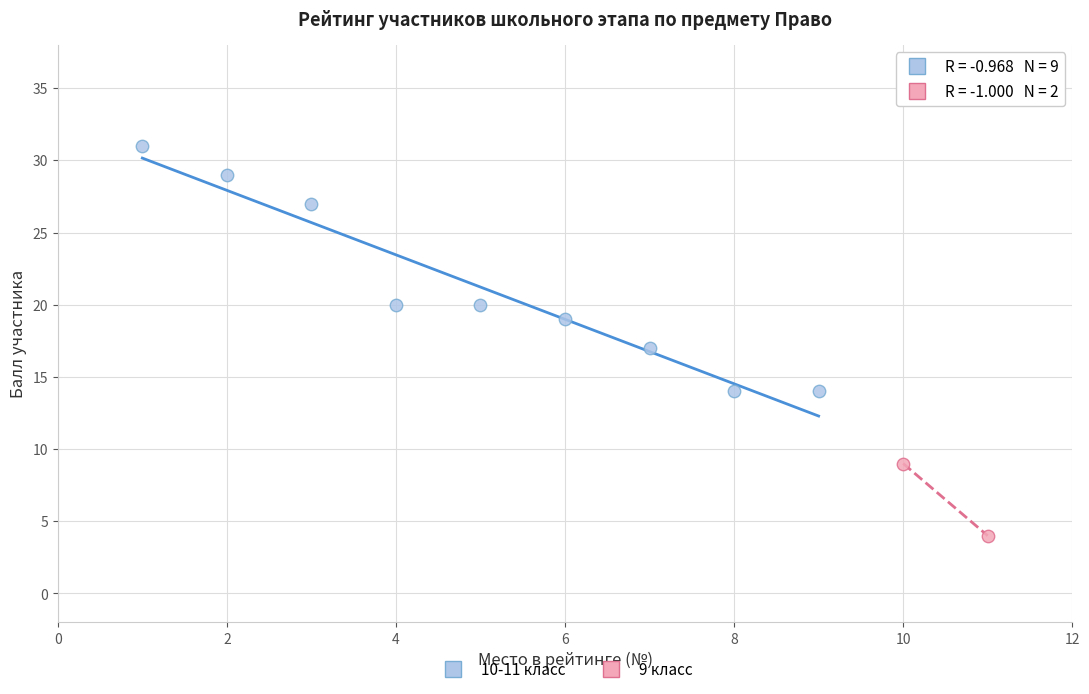

Which series has the largest Y range (max minus min)?

10-11 класс